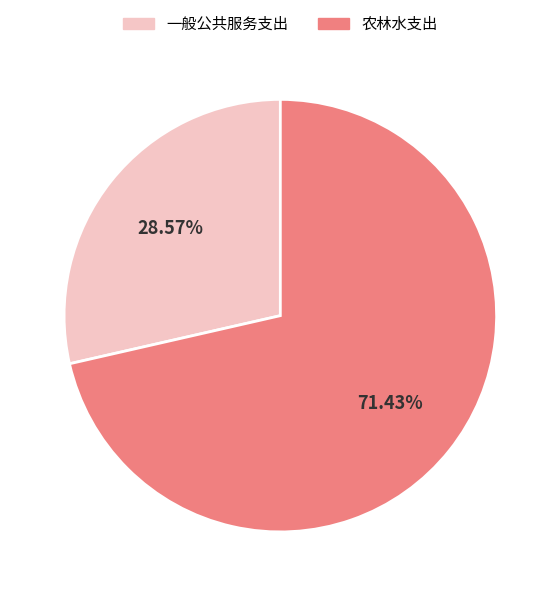

To the nearest percent, what is the average slice percentage?

50%